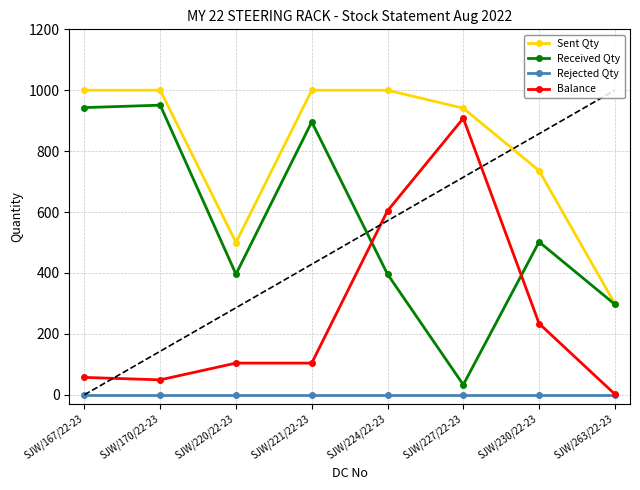

The value of Sent Qty at SJW/227/22-23 is 941. True or false?

True